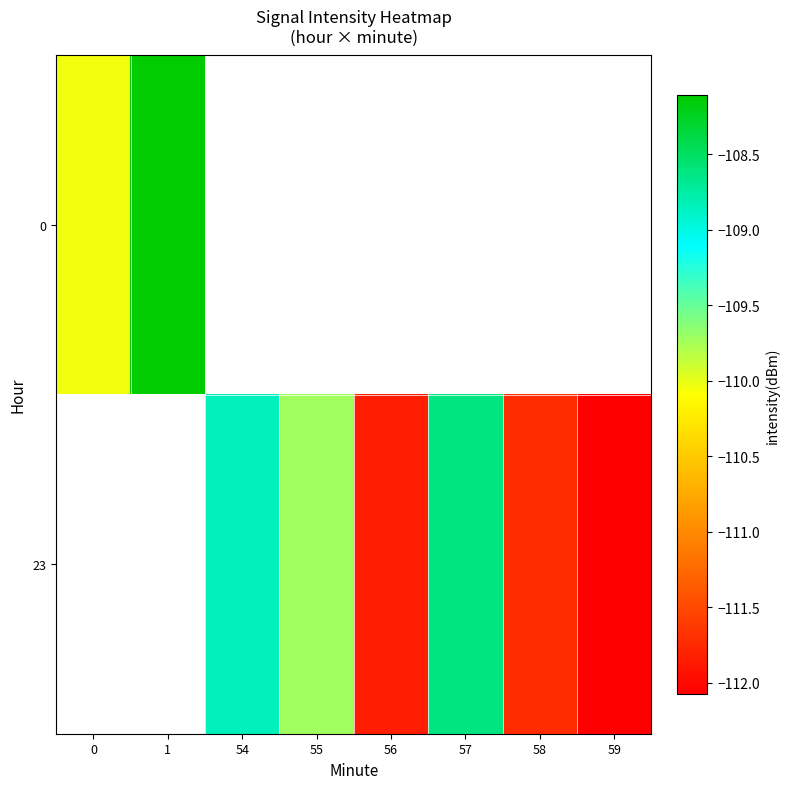

Where does the 23 series first go above -112?

54